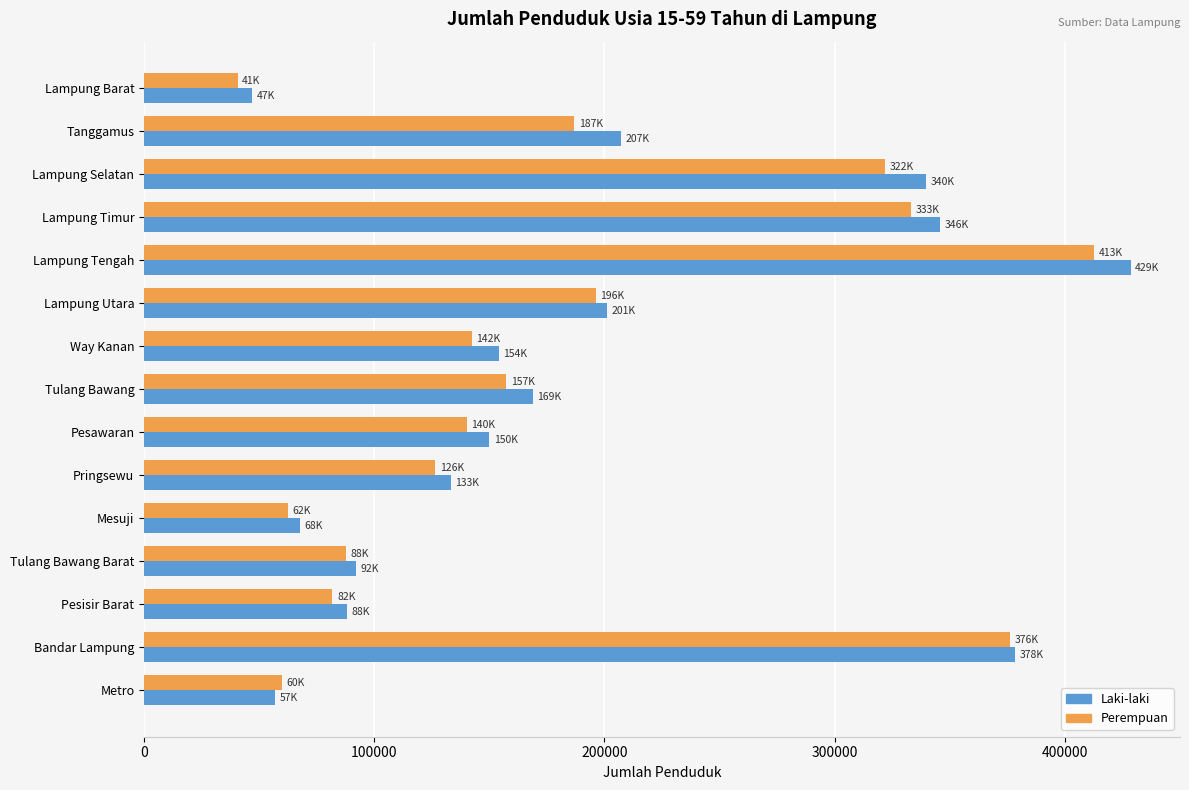

Which series changed the most between Lampung Utara and Bandar Lampung?

Perempuan